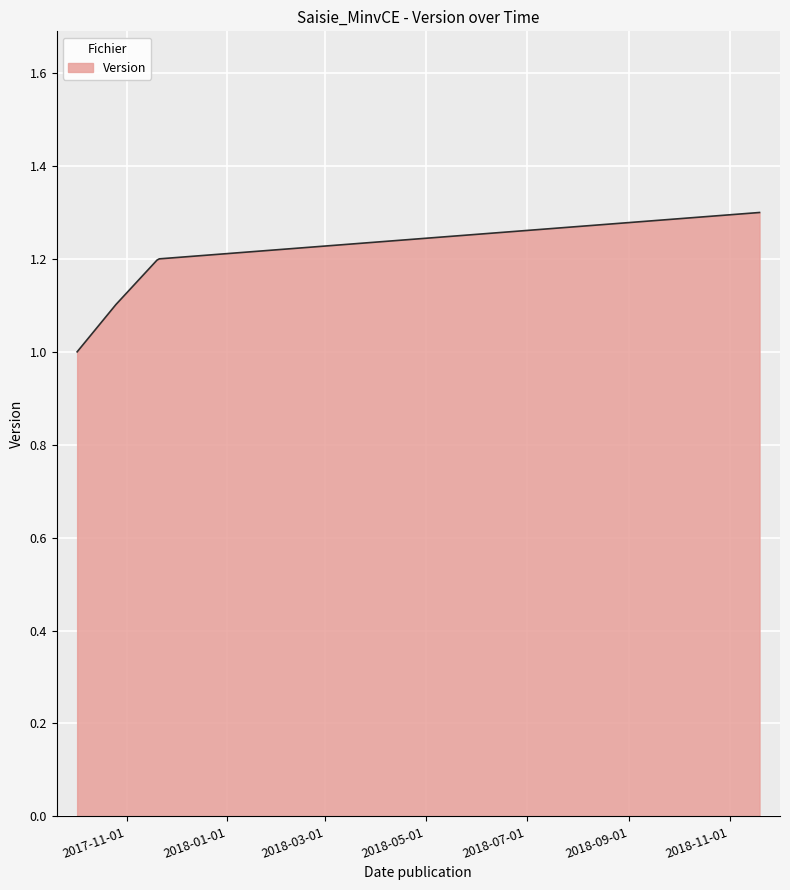

What is the difference between the maximum and minimum values?

0.3